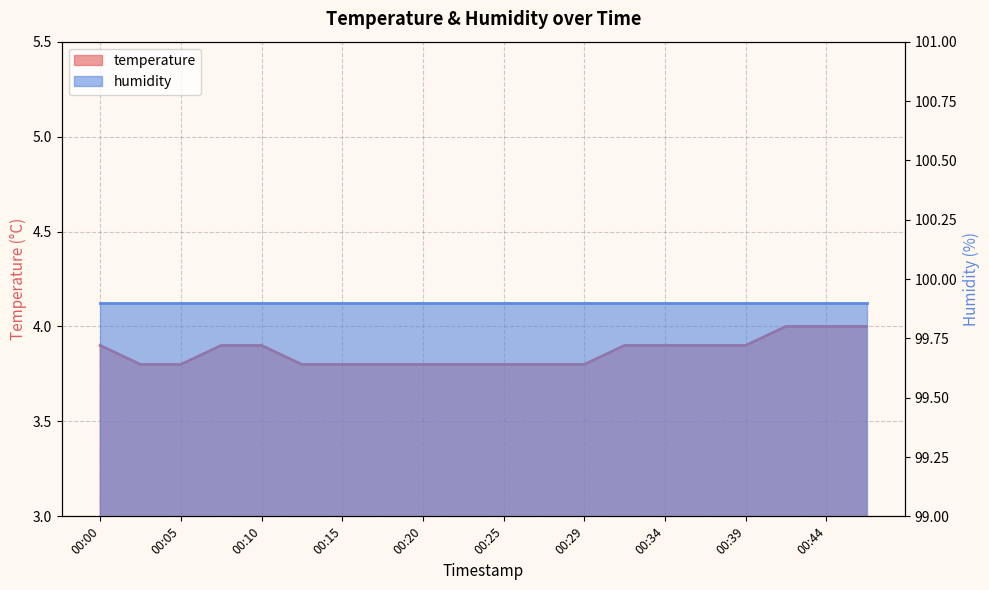

What is the average value?

3.9